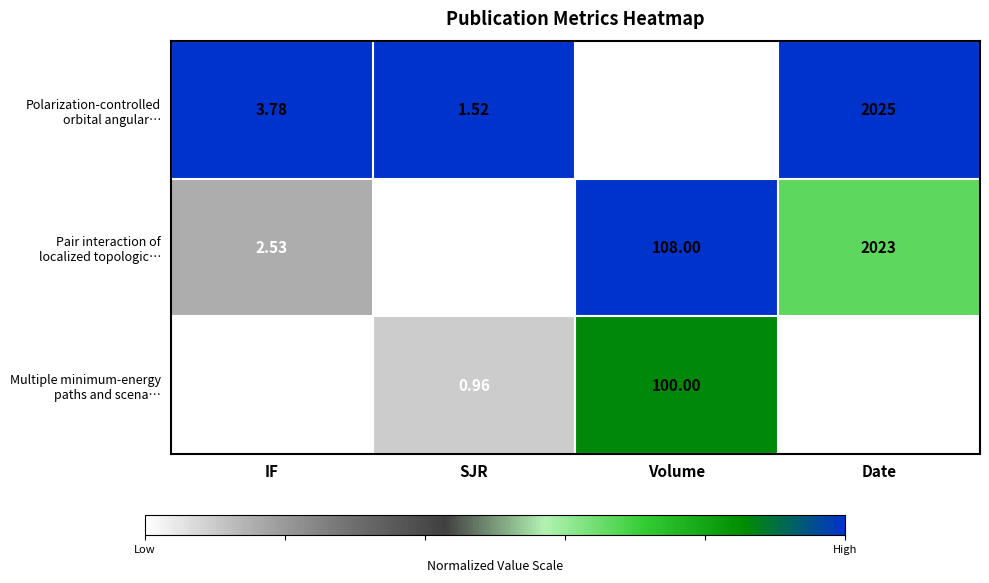

Which category has the highest value across all series?

Date